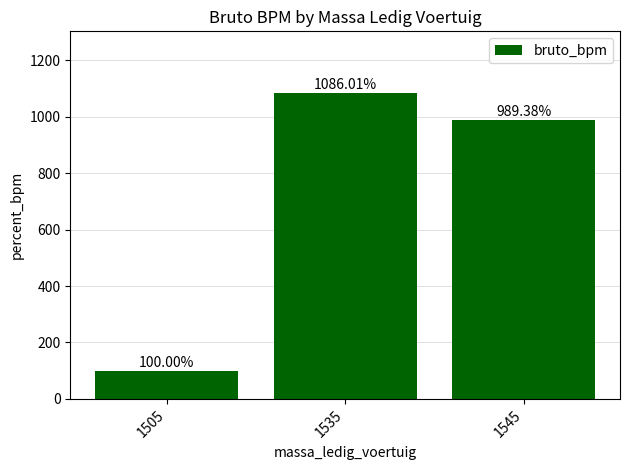

The chart shows a value of 177.8 at 1505. True or false?

False